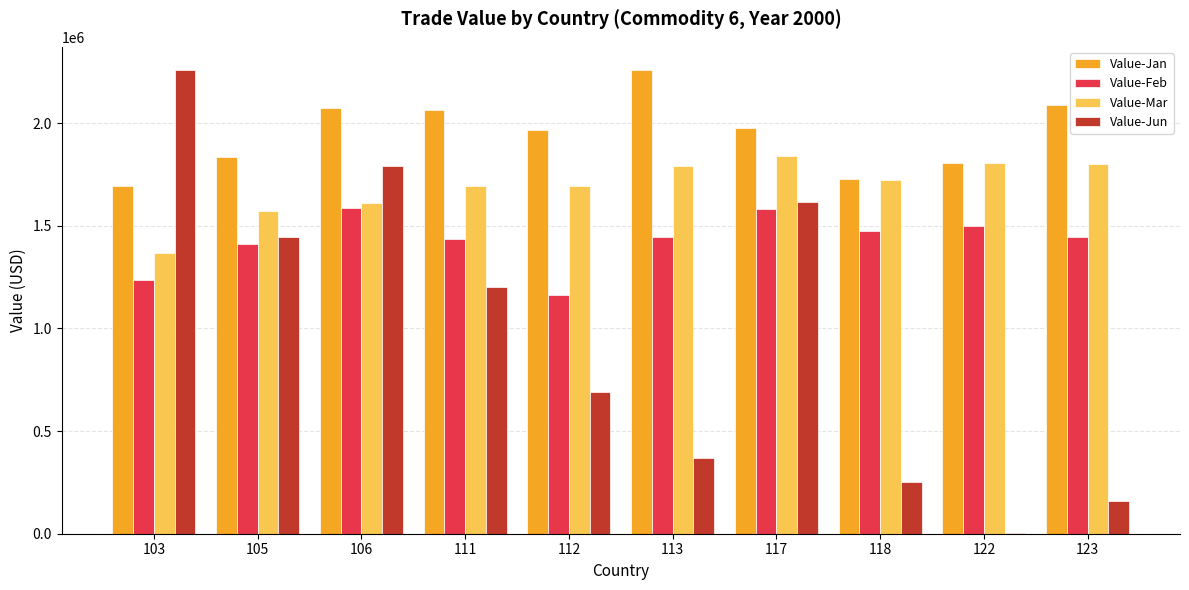

Which series has the largest total across all categories?

Value-Jan